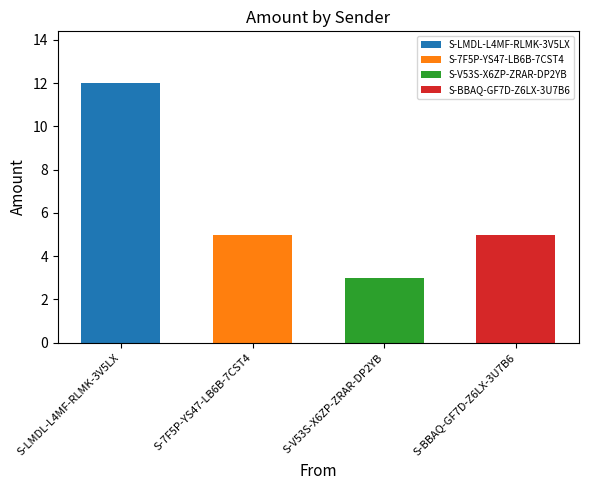

Where does the data first go above 5?

S-LMDL-L4MF-RLMK-3V5LX